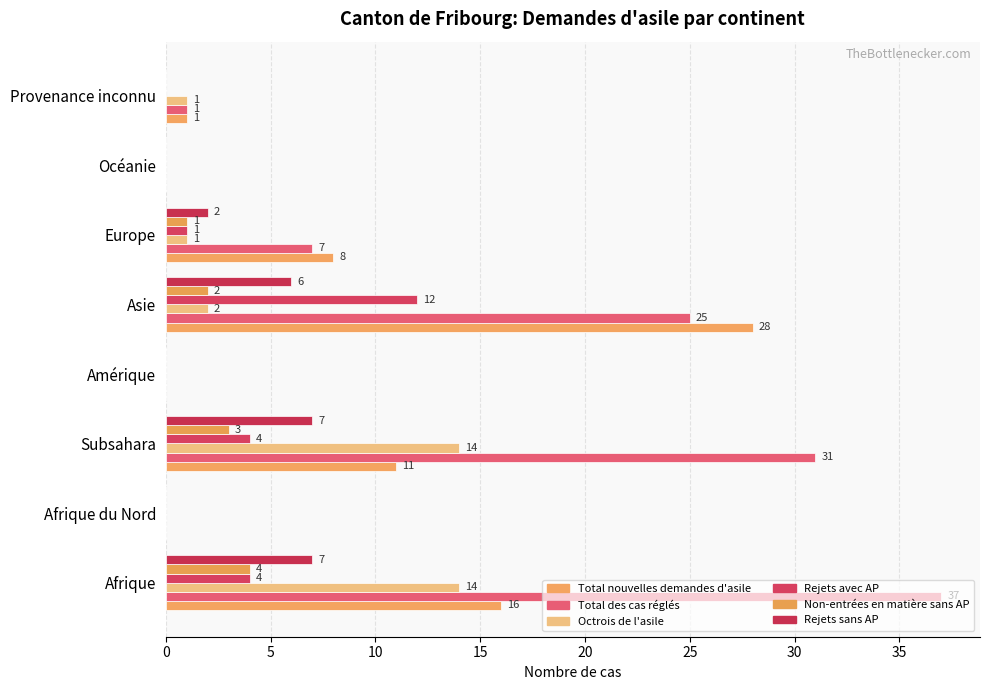

How many distinct data groups are displayed?

6